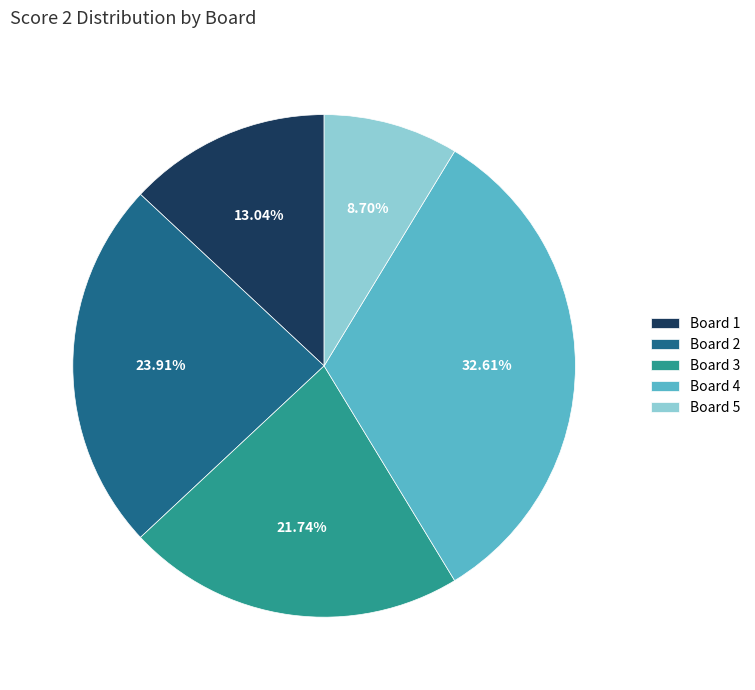

Which category has the smallest portion of the pie?

Board 5